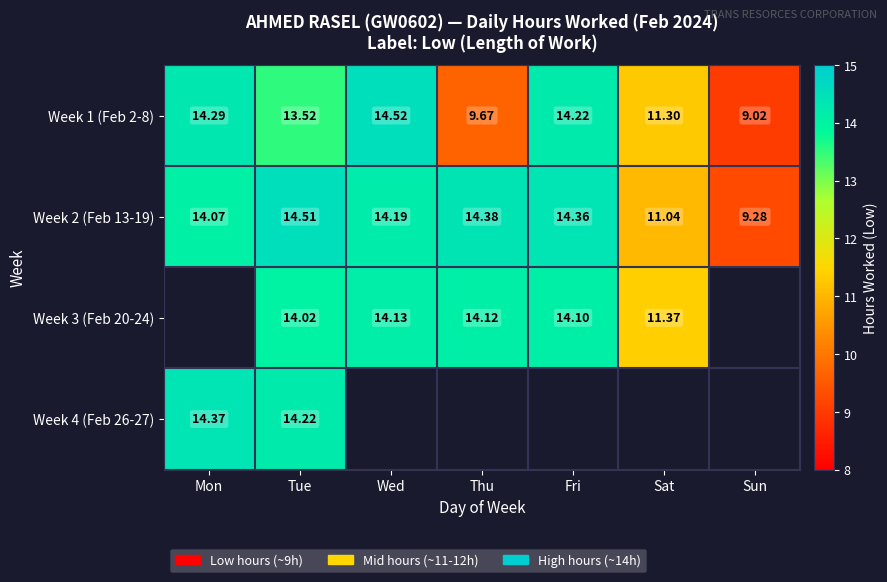

Which category has the lowest value in the Week 1 (Feb 2-8) series?

Sun